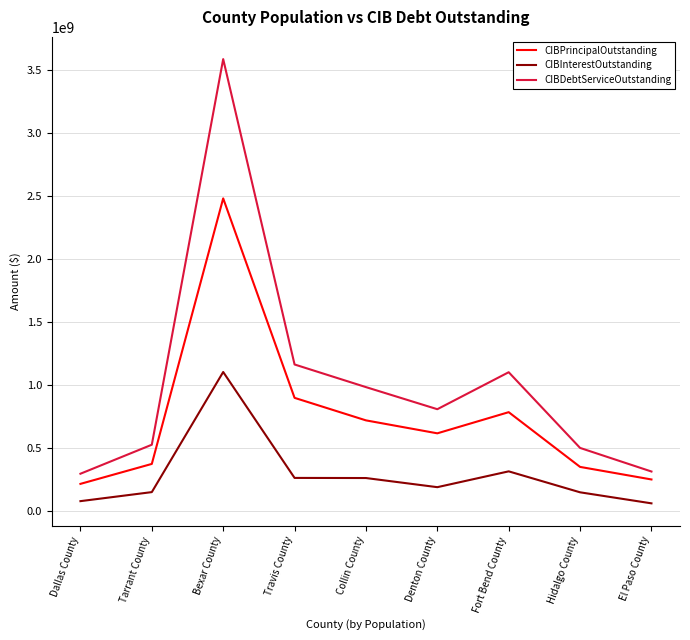

Rank the series by their maximum value, from highest to lowest.

CIBDebtServiceOutstanding, CIBPrincipalOutstanding, CIBInterestOutstanding